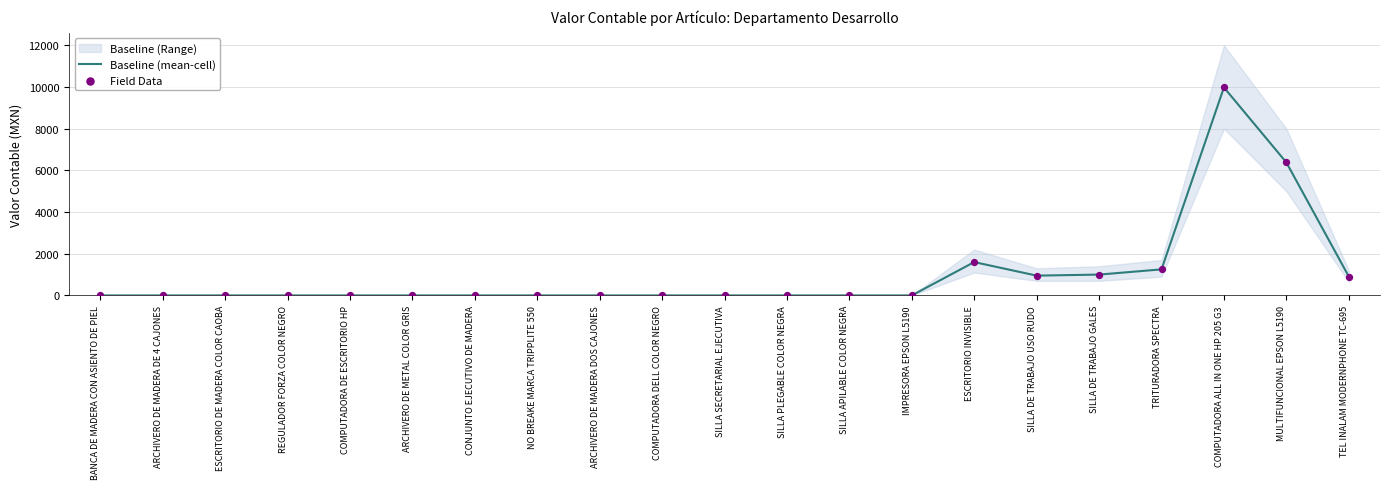

Which series contains the lowest Y value?

Baseline (mean-cell)